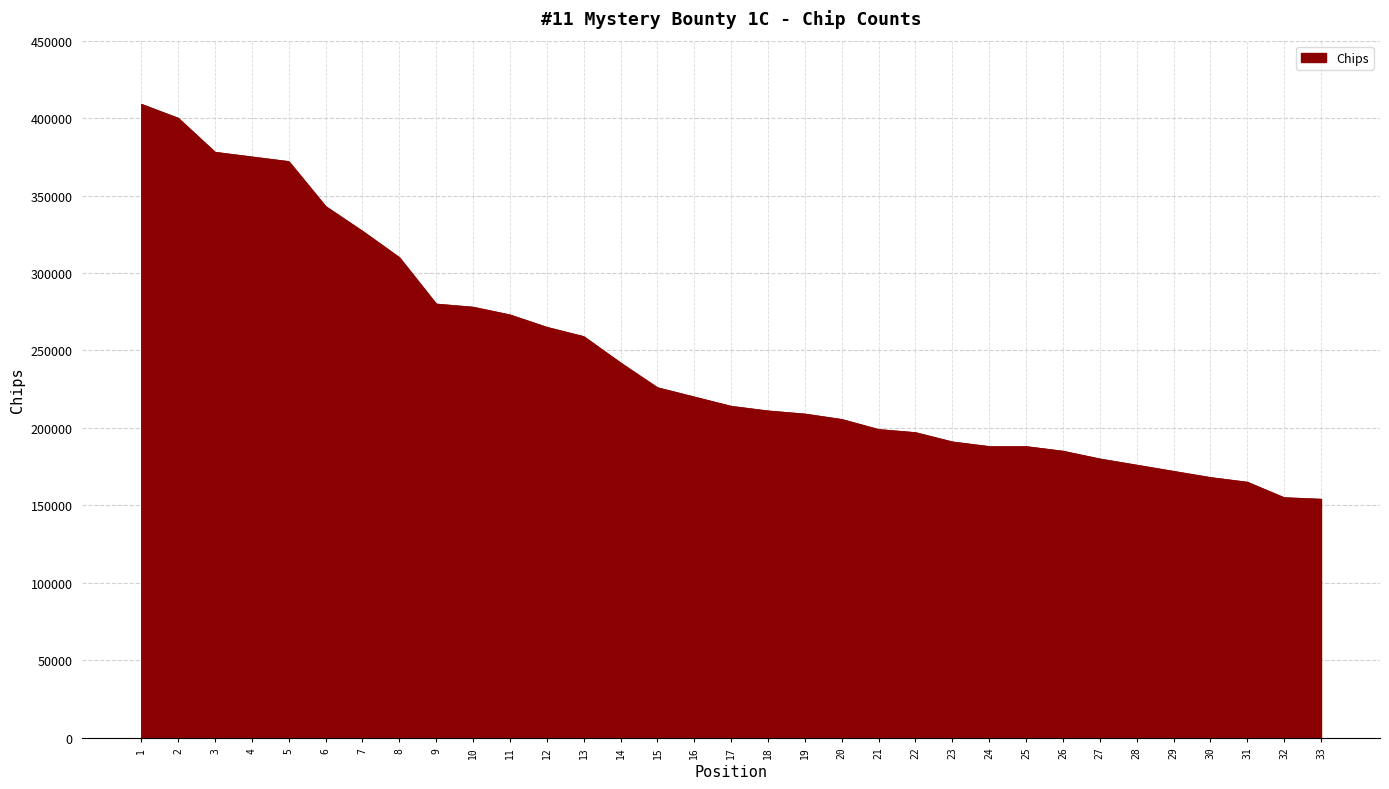

What is the maximum value shown in the chart?

409000